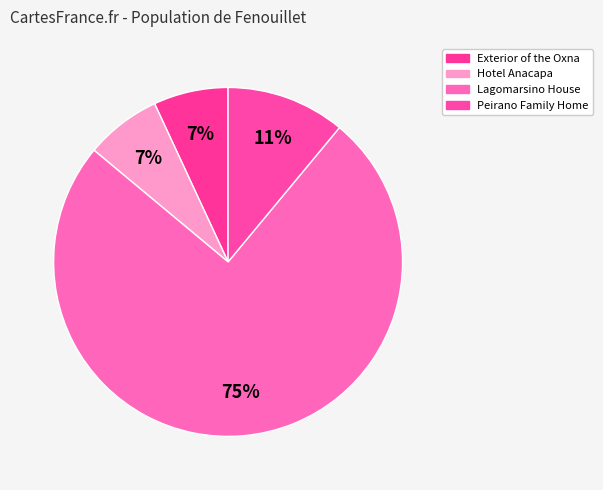

How many slices are in this pie chart?

4